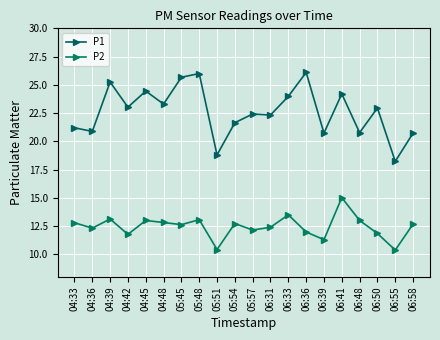

At which label does P1 reach its minimum?

06:55